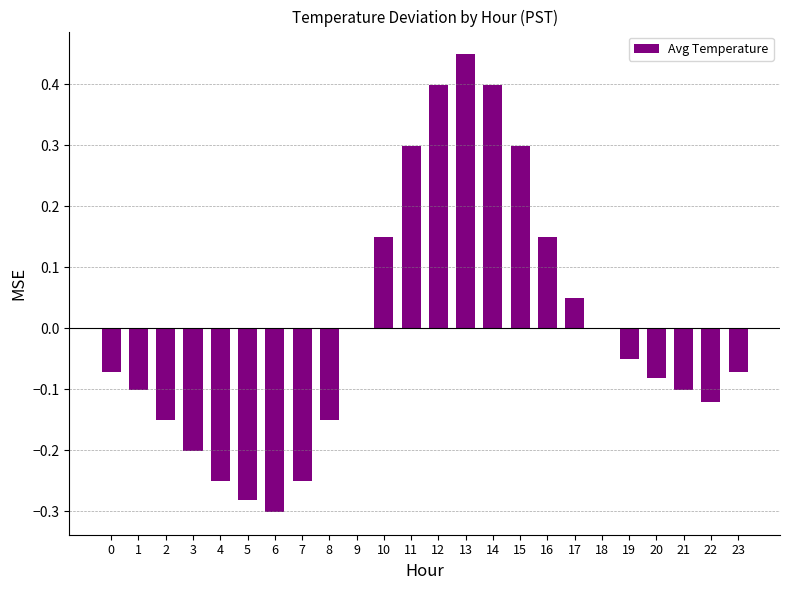

True or false: the data shows 0.3 at 11.

True